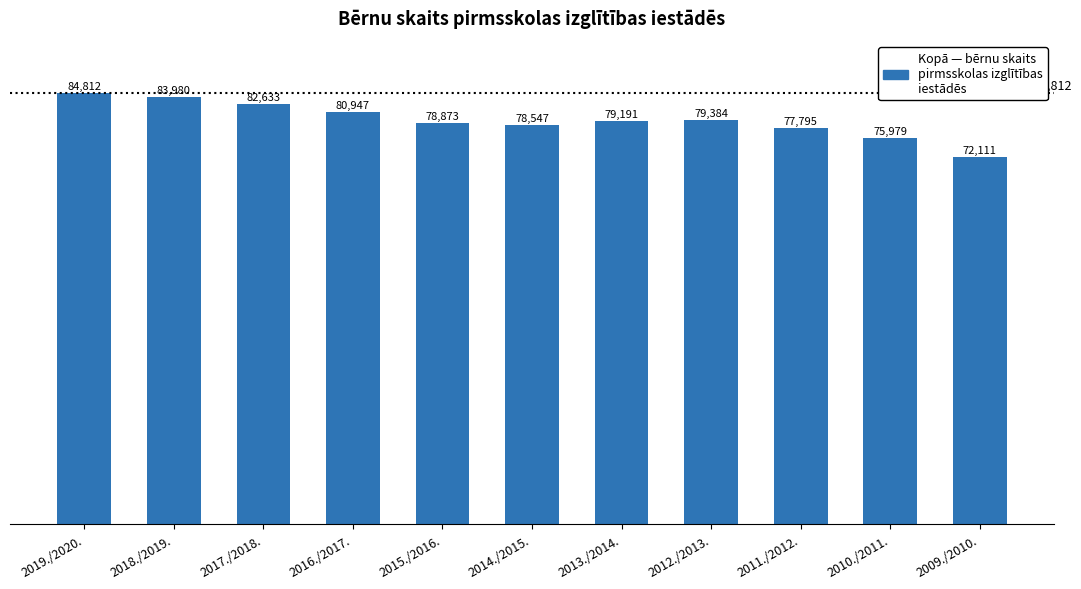

What position from the left is 2010./2011.?

10